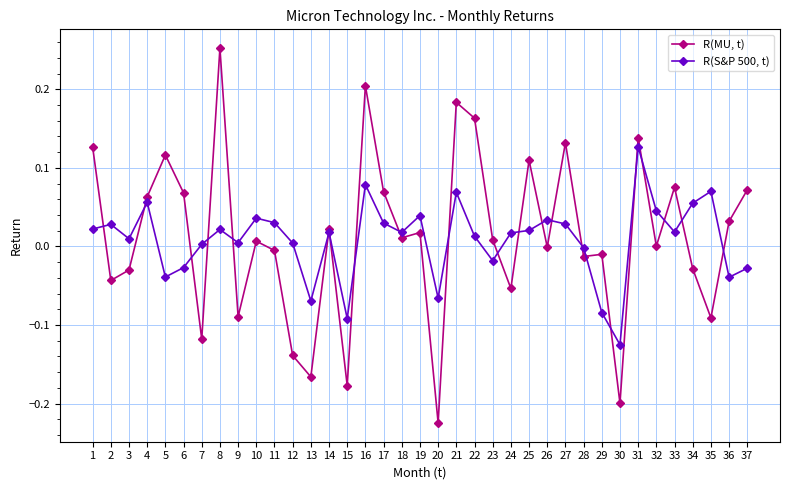

Which series changed the most between 19 and 29?

R(S&P 500, t)